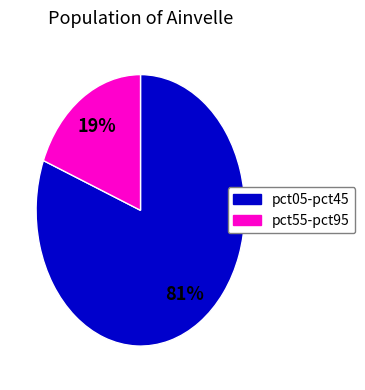

Is there a majority slice in this chart?

Yes